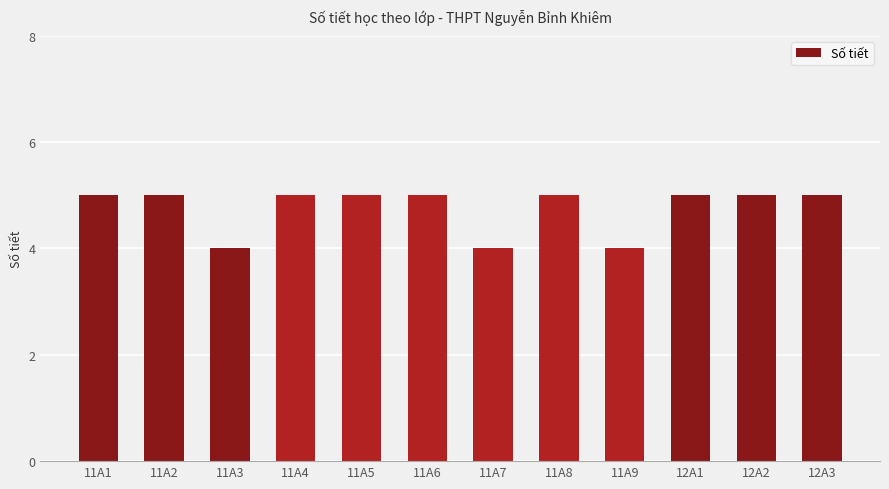

Reading left to right, transcribe all the data shown in this chart.

11A1=5	11A2=5	11A3=4	11A4=5	11A5=5	11A6=5	11A7=4	11A8=5	11A9=4	12A1=5	12A2=5	12A3=5